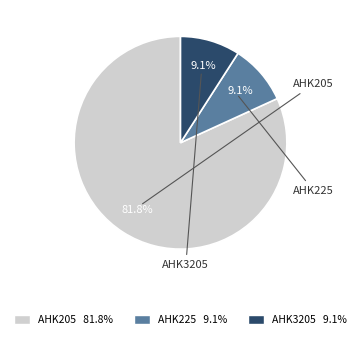

What portion of the pie excludes AHK205?

18.2%